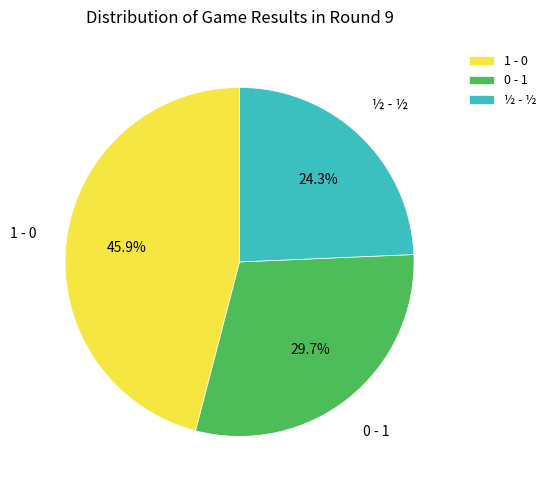

How many segments does this pie chart have?

3